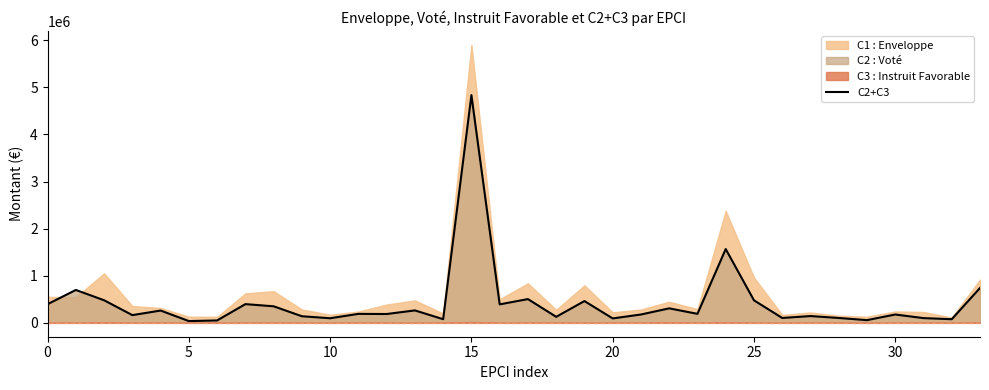

What is the value of the 20th point from the left?

462000